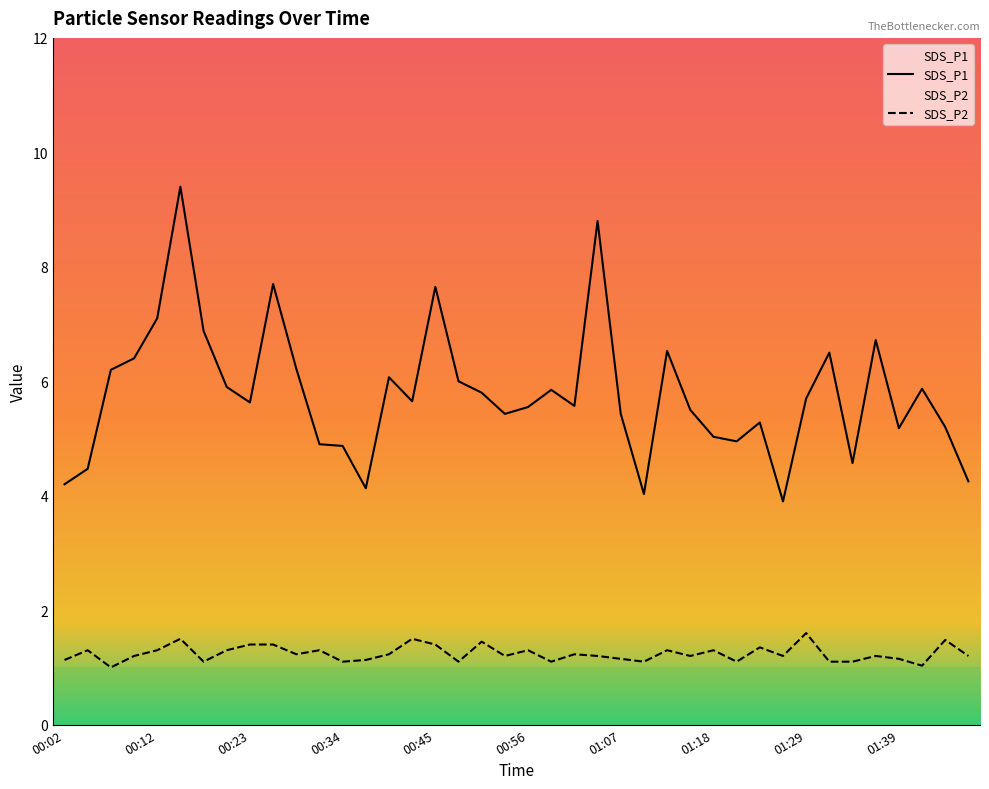

Rank the series by their maximum value, from lowest to highest.

SDS_P2, SDS_P1